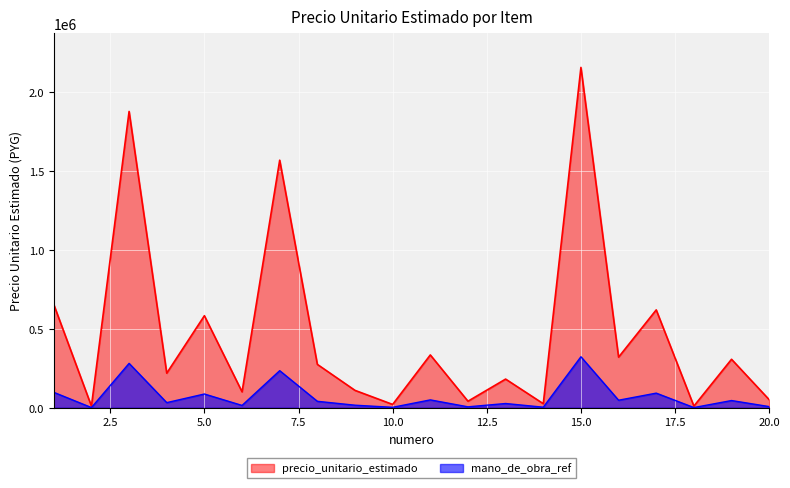

What value does the data have at 13, to the nearest 50?

182000